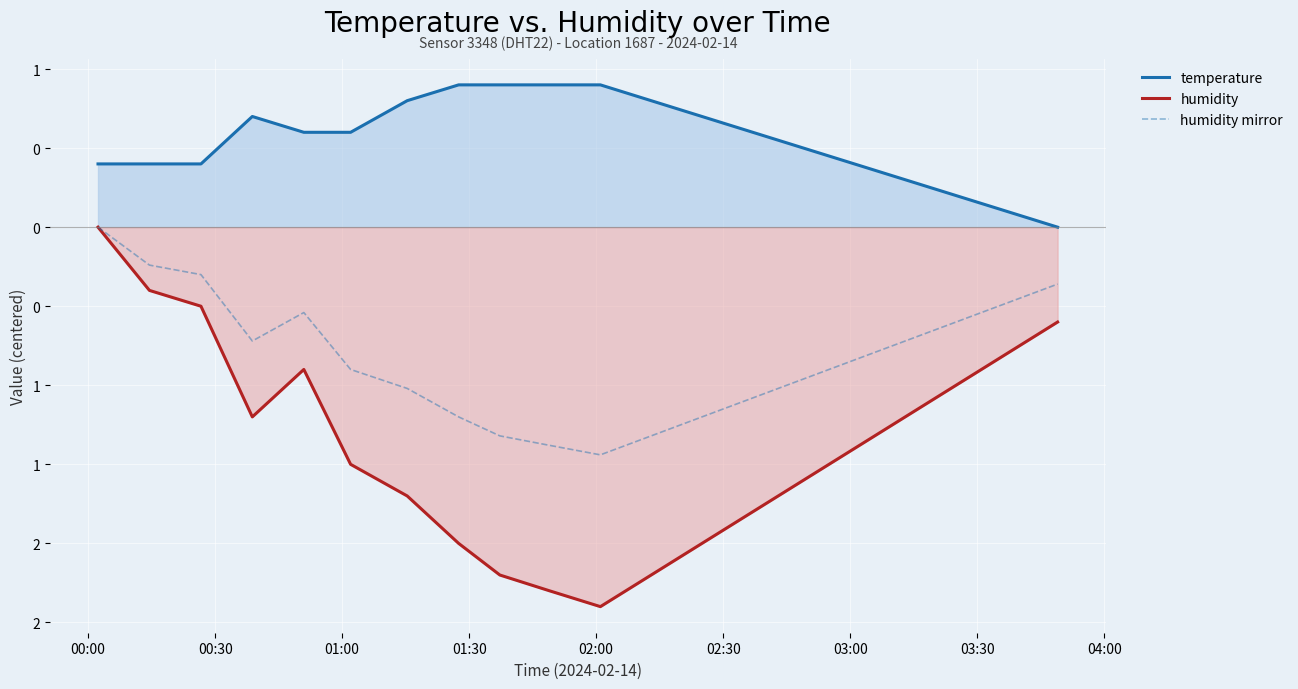

Does the chart display data point markers on the line(s)?

No